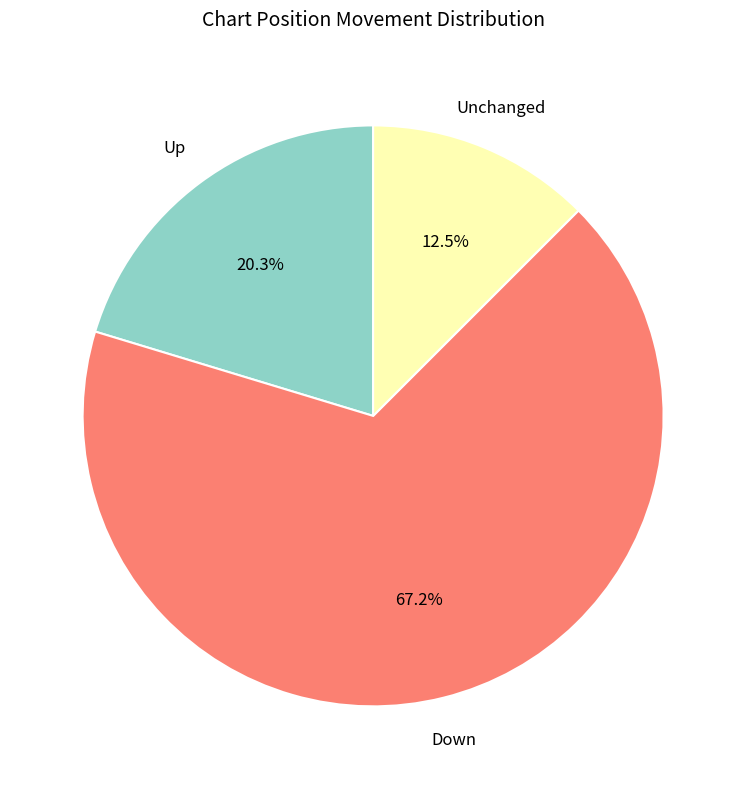

Does any single category account for the majority?

Yes